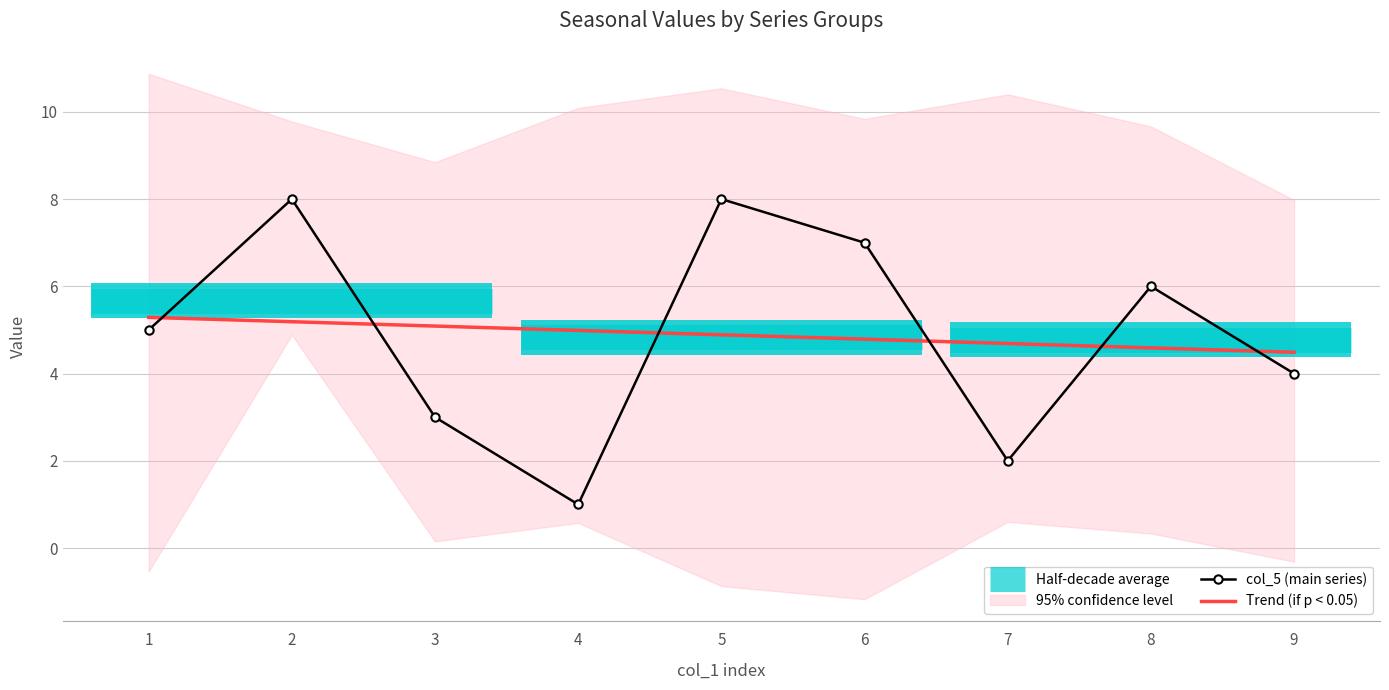

What is the maximum value for col_5 (main series)?

8.0